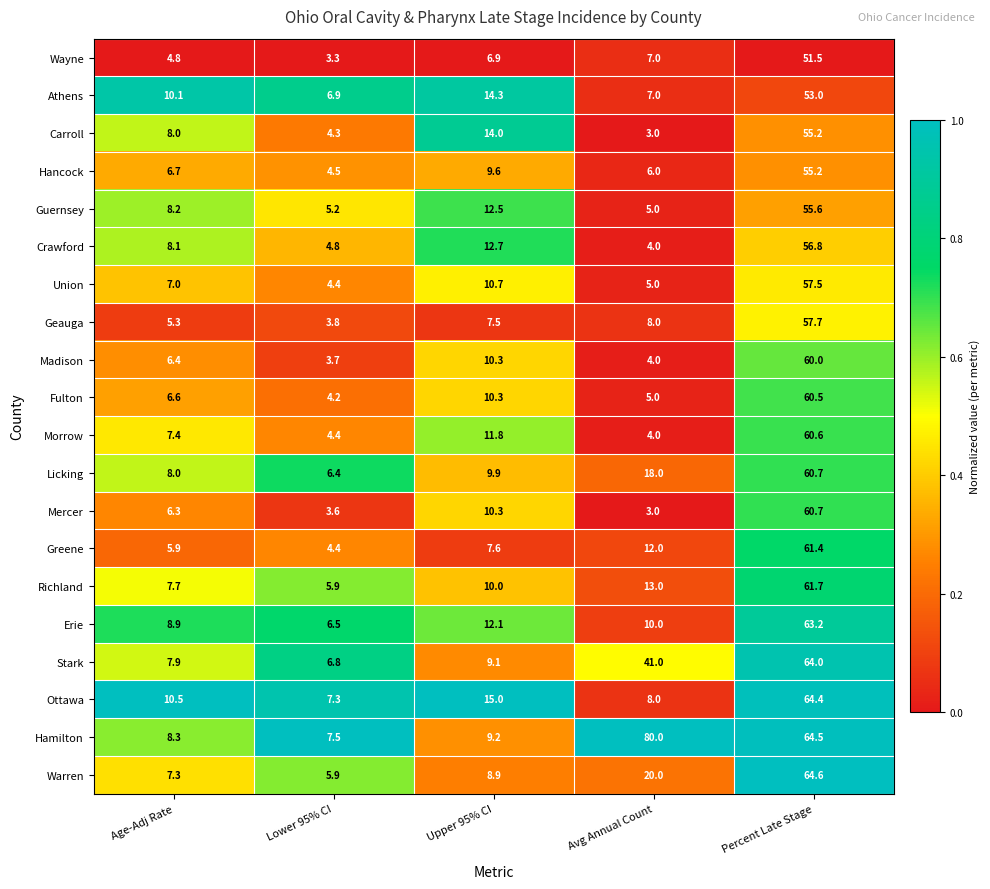

Rank the categories by Ottawa value from lowest to highest.

Lower 95% CI, Avg Annual Count, Age-Adj Rate, Upper 95% CI, Percent Late Stage